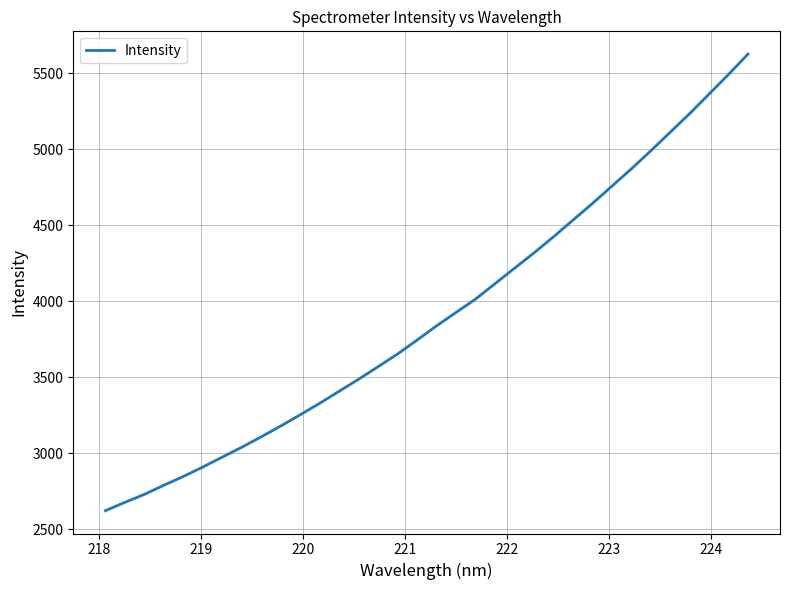

What is the minimum value shown in the chart?

2621.7